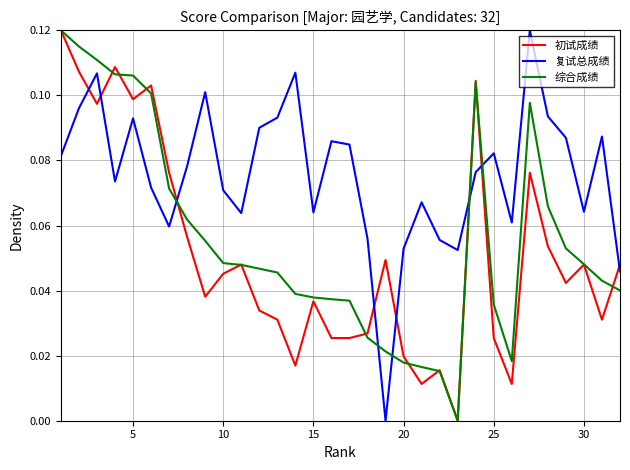

Rank the series by their average value, from highest to lowest.

复试总成绩, 综合成绩, 初试成绩